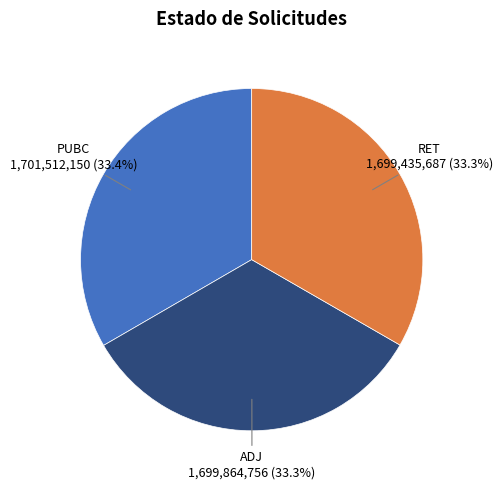

Is there any slice that represents more than half of the pie?

No